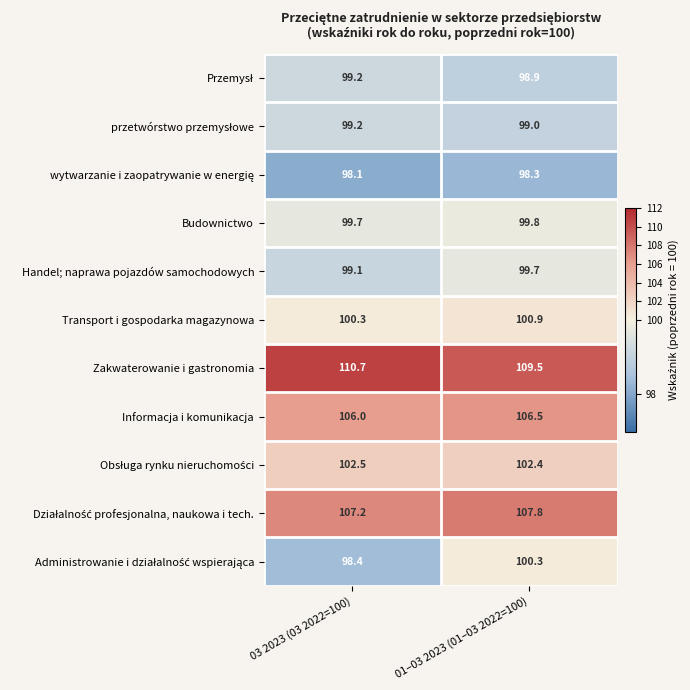

The Budownictwo series shows 157.7 at 01–03 2023 (01–03 2022=100). True or false?

False